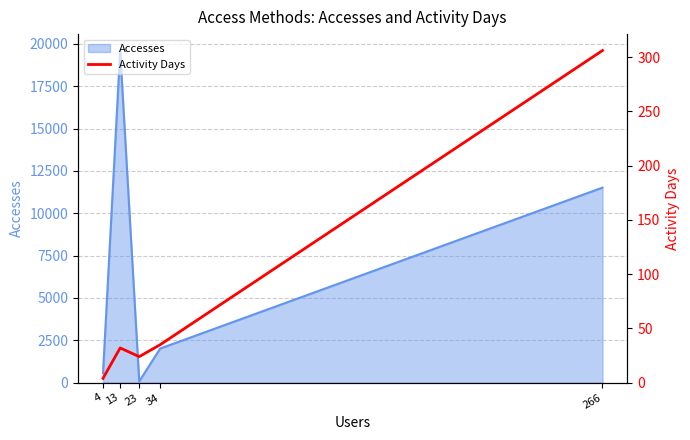

How many values are below 32?

2